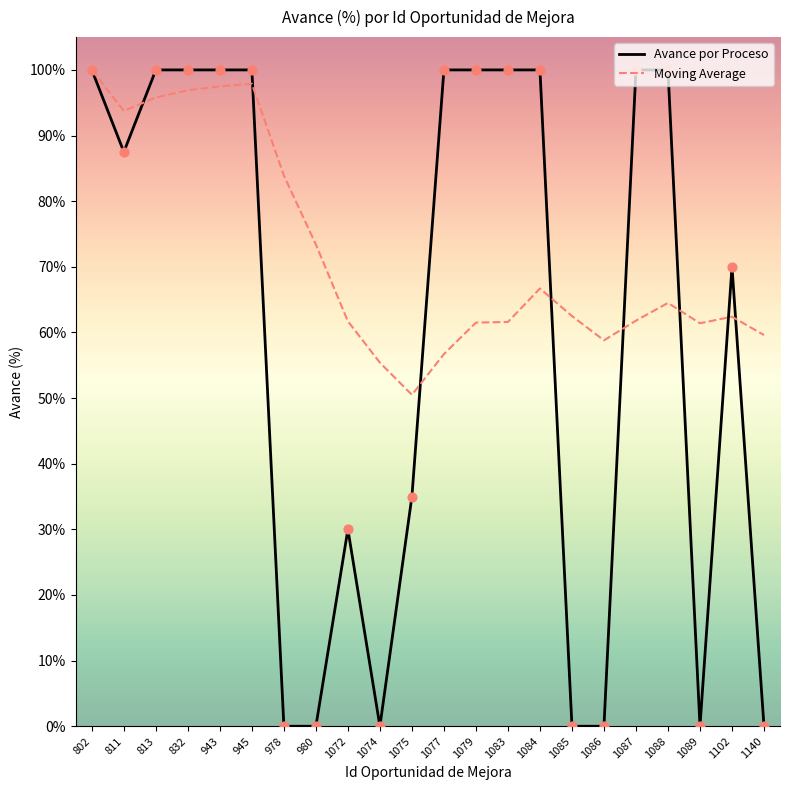

Which series has the largest total across all categories?

Moving Average